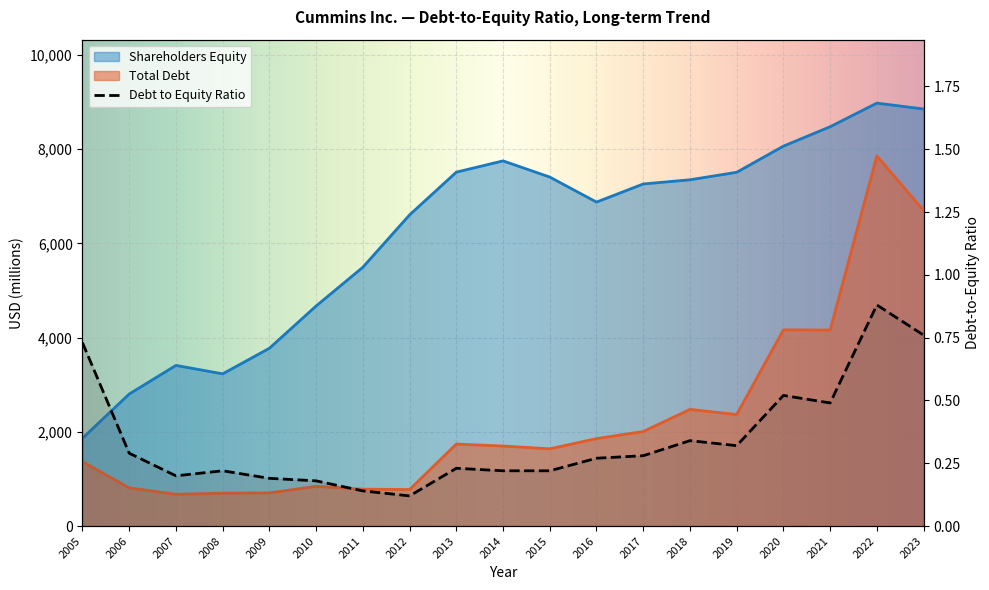

What is the value of the Debt to Equity Ratio point at the 16th from the left?

0.5